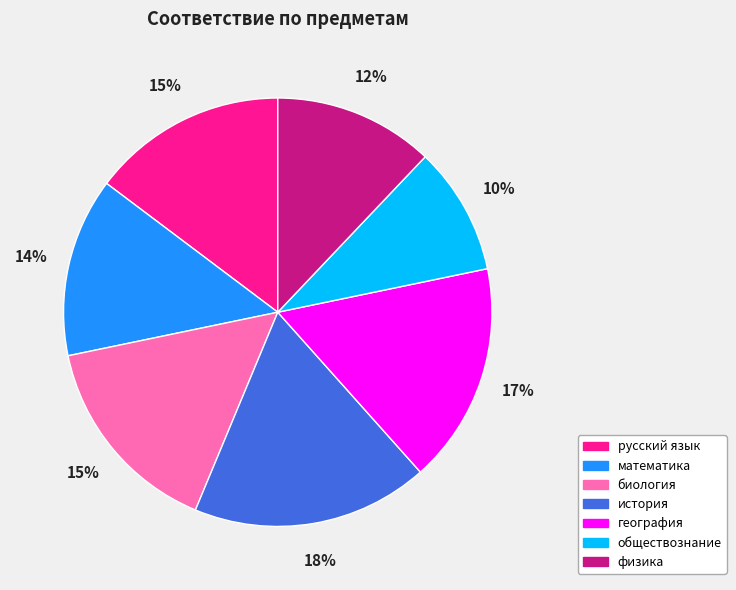

To the nearest percent, what is the average slice percentage?

14%